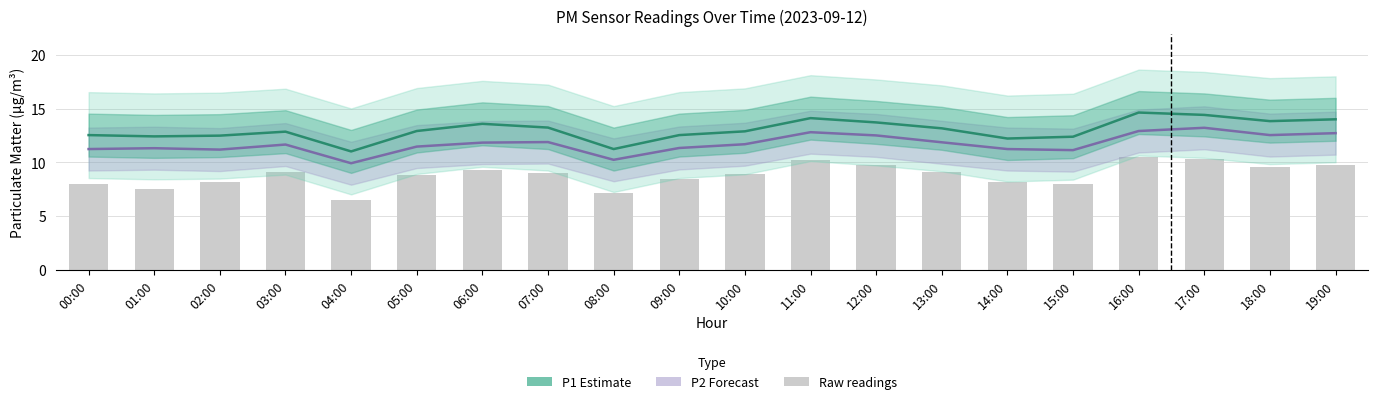

What is the value of the P1 (Estimate) bar at the 20th from the left?

14.0